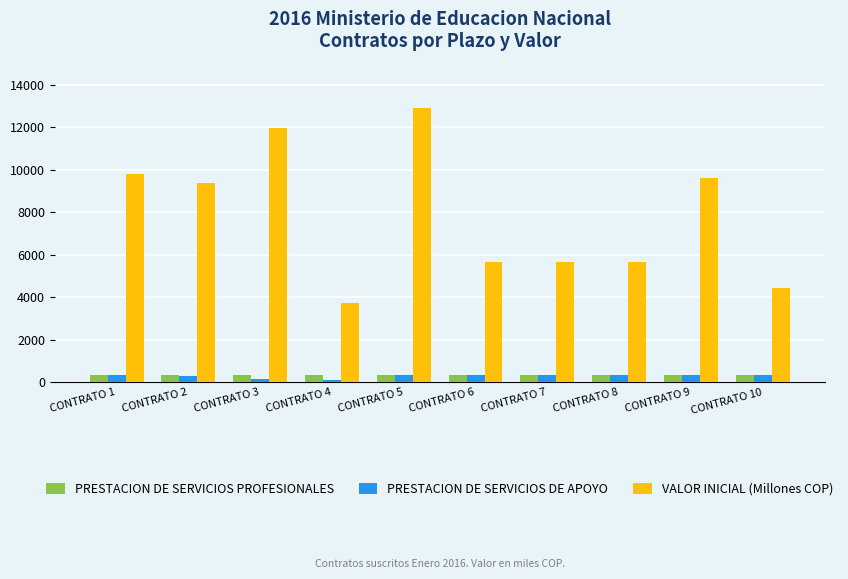

What is the average value of the PRESTACION DE SERVICIOS DE APOYO series?

292